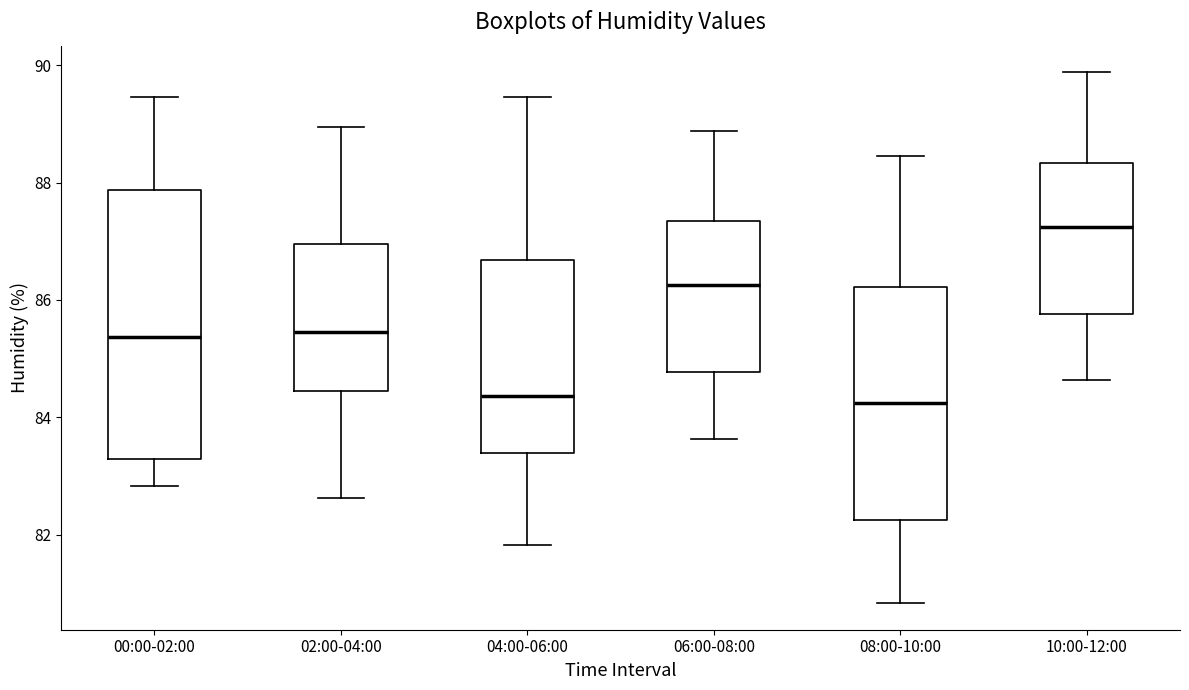

Comparing the boxes themselves (not the whiskers), which one is the tallest?

00:00-02:00